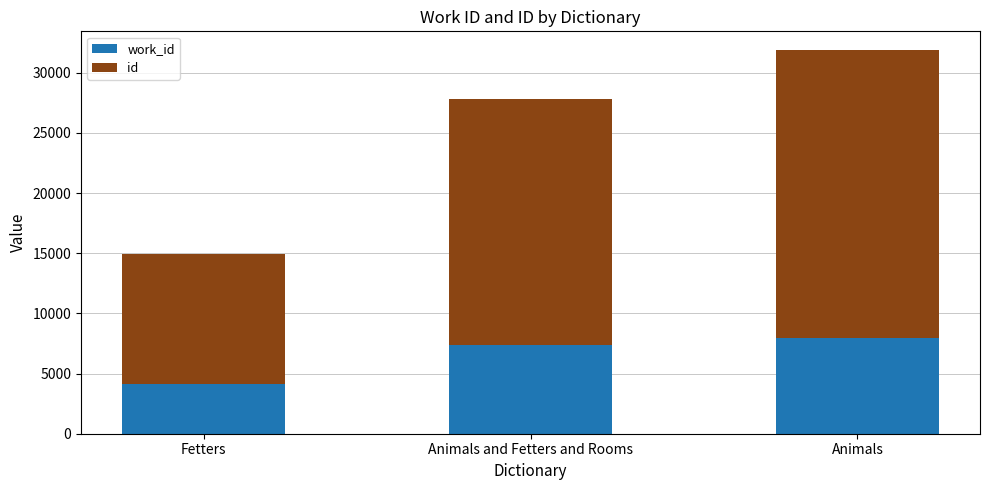

At which category is the sum across all series the highest?

Animals